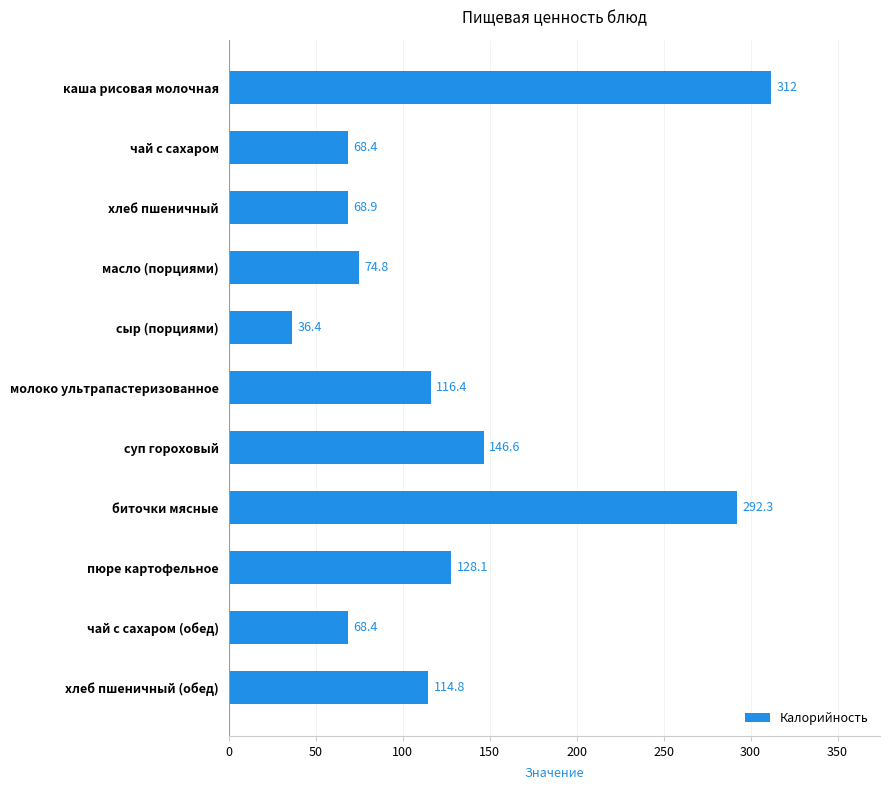

Which category has the lowest value across all series?

сыр (порциями)